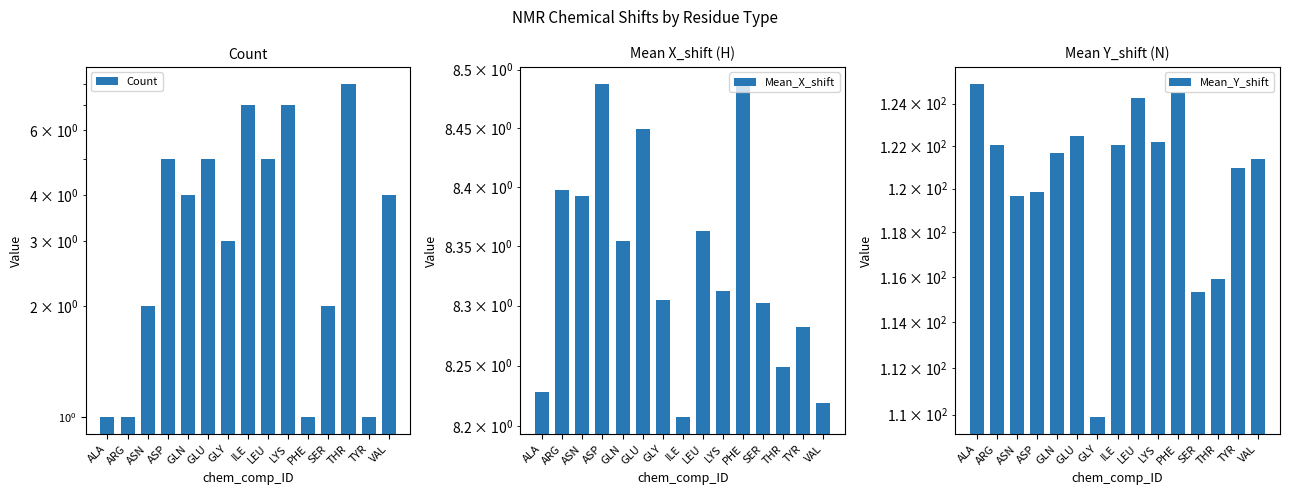

Where is Mean_X_shift nearest to the value 8?

ILE